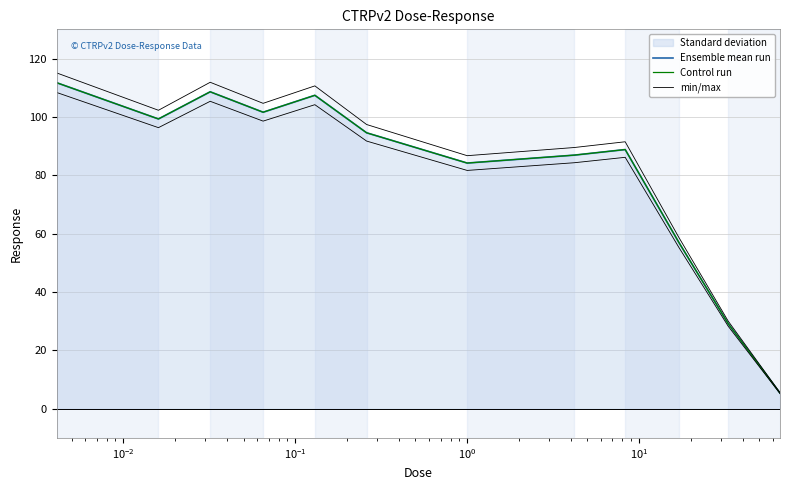

Which series has the widest spread of values?

min/max